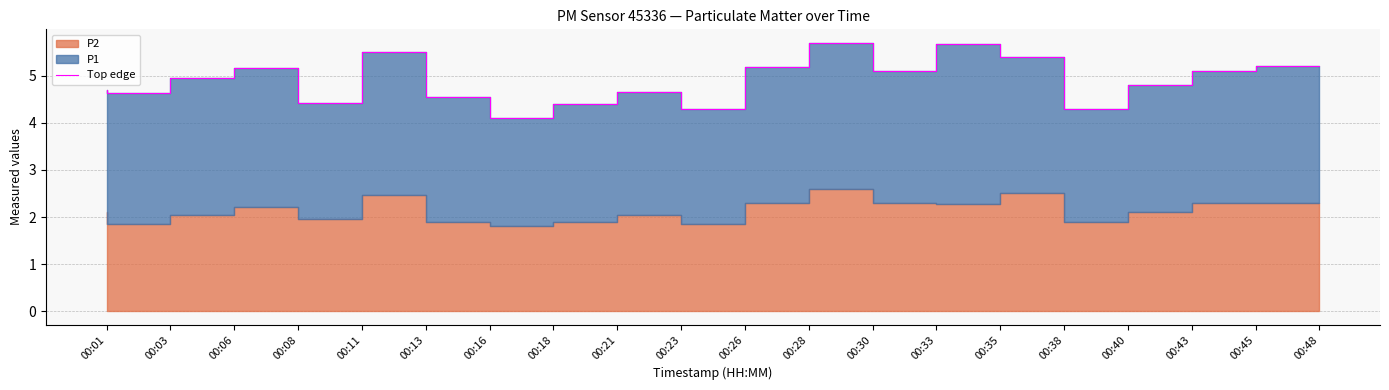

What is the change in value from 00:23 to 00:35?

+1.0